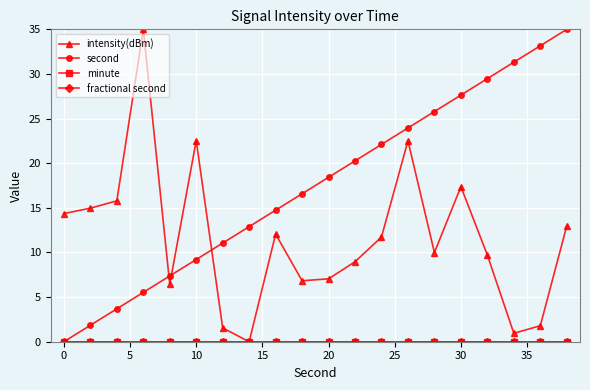

Where does the intensity(dBm) series first go above 11?

0